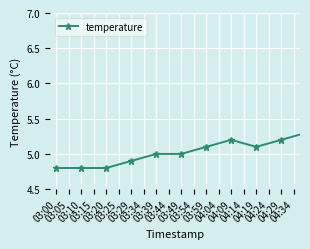

True or false: the data has more than 0 interior local peaks.

True